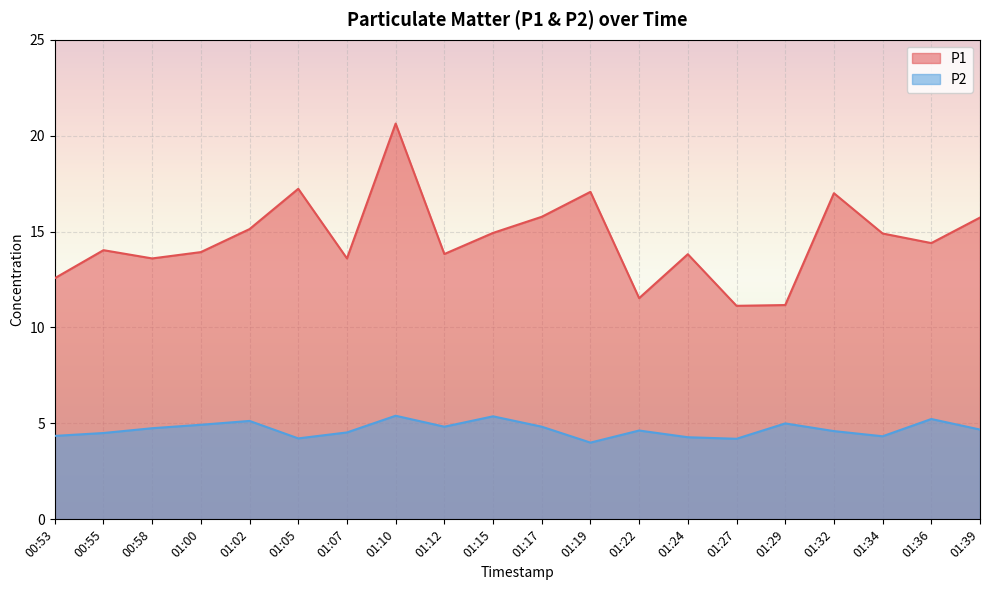

True or false: P2 and P1 intersect in this chart.

False